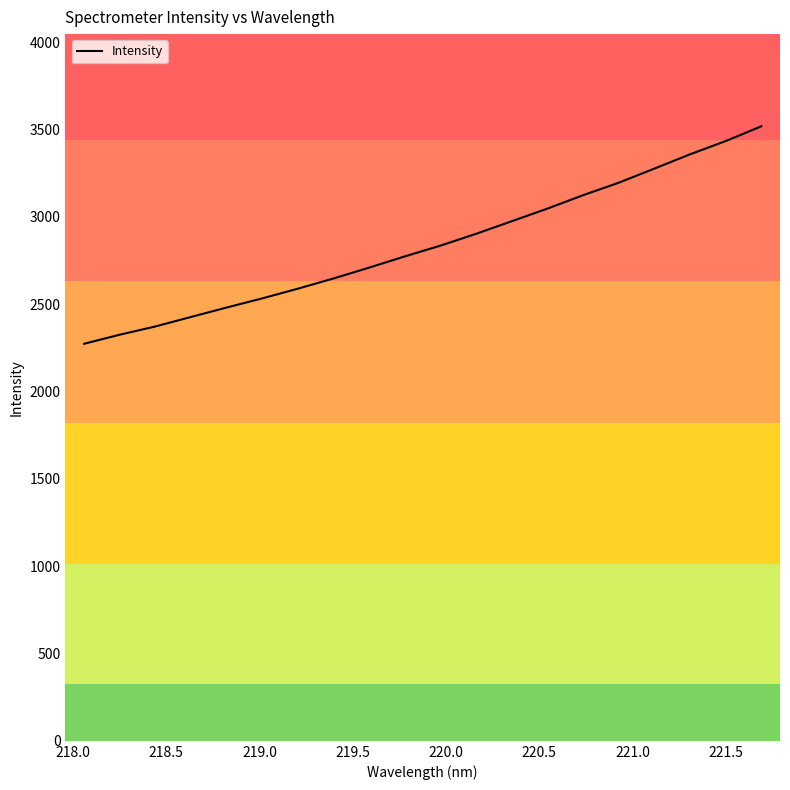

What is the maximum value shown in the chart?

3518.3